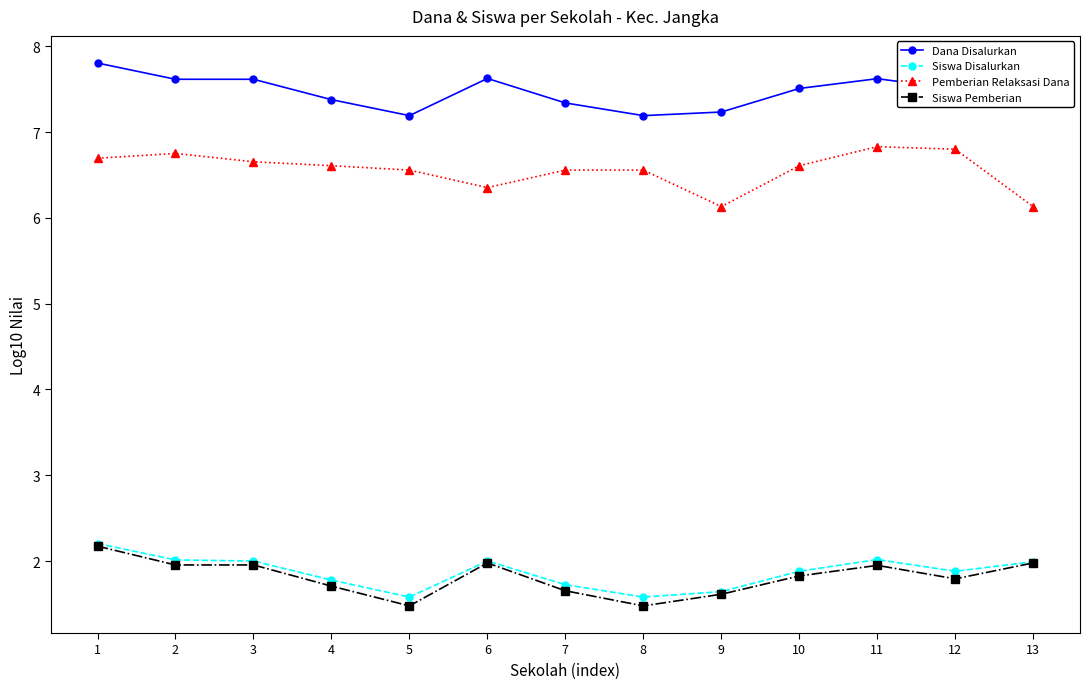

Is it true that Siswa Pemberian equals 2.9 at 6?

False